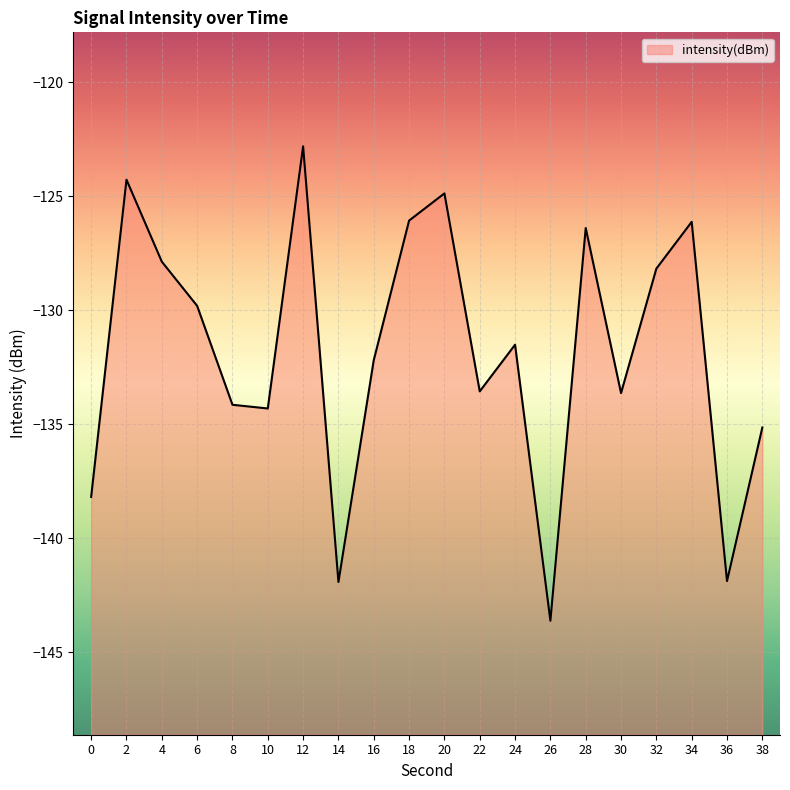

Where is the data nearest to the value -133?

22